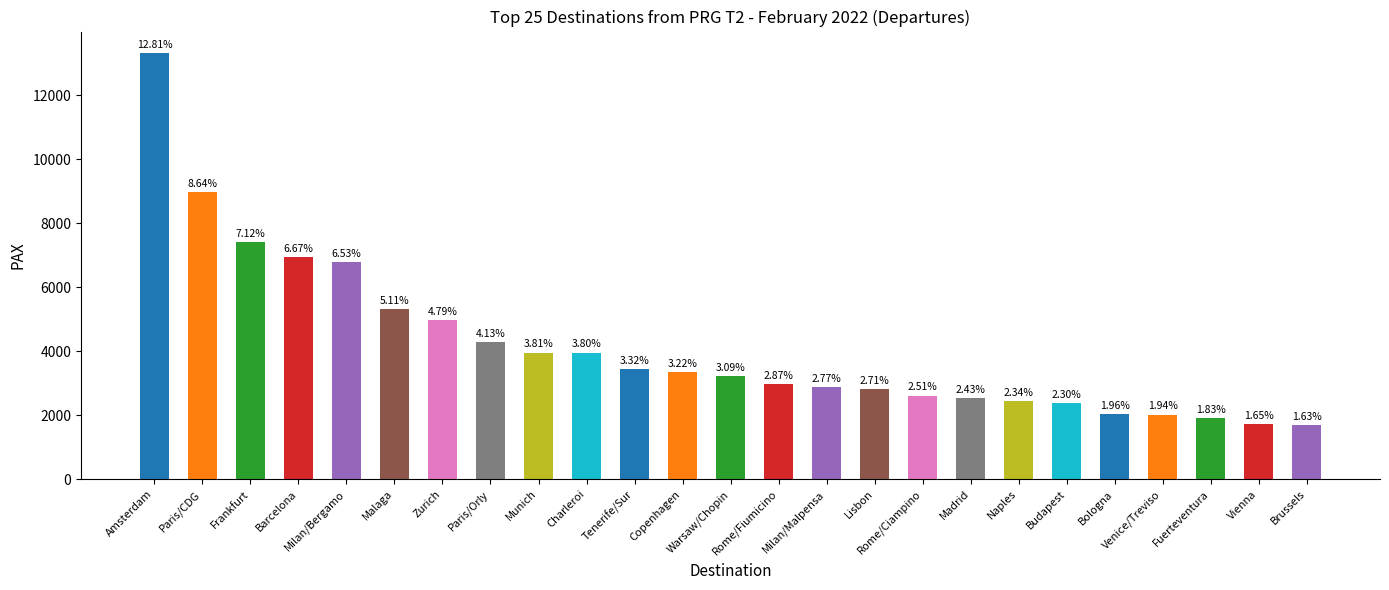

How many bars are there in total?

25